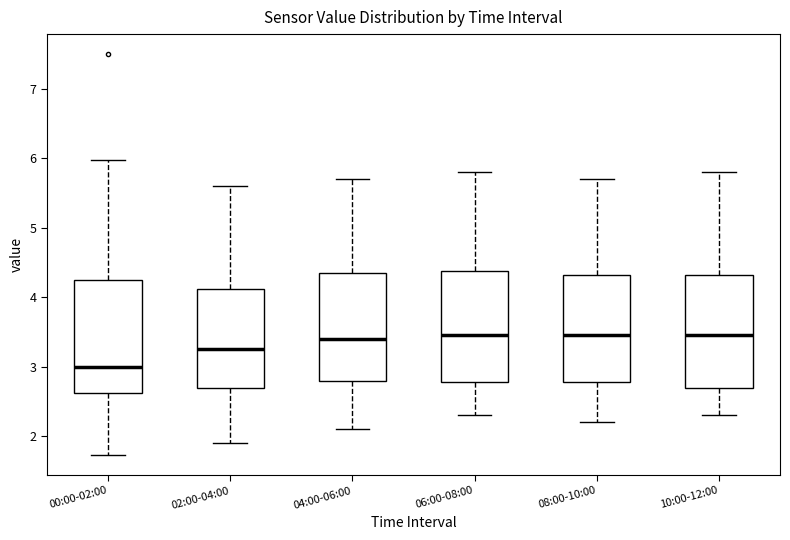

Where does the lower whisker of the box for 10:00-12:00 end on the y-axis? The values are not printed on the chart, so give them approximately, as read against the axis.

2.3